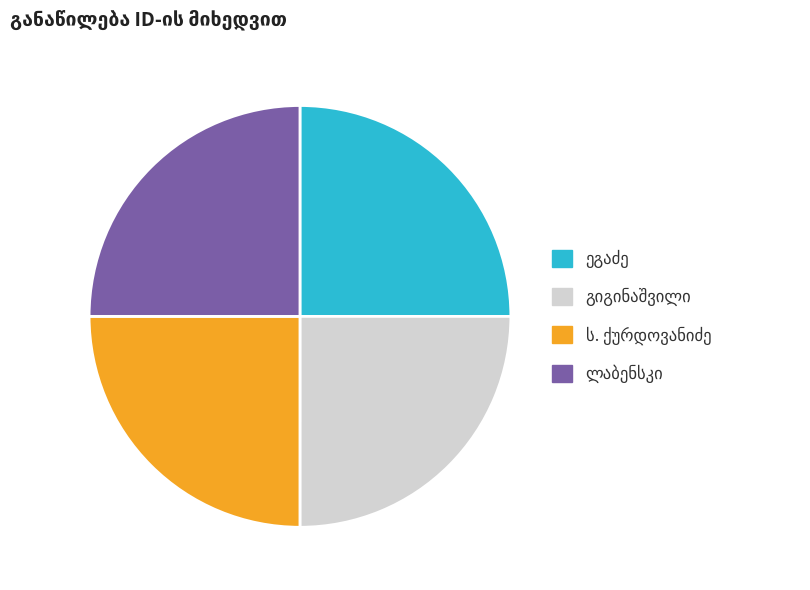

Is there any slice that represents more than half of the pie?

No